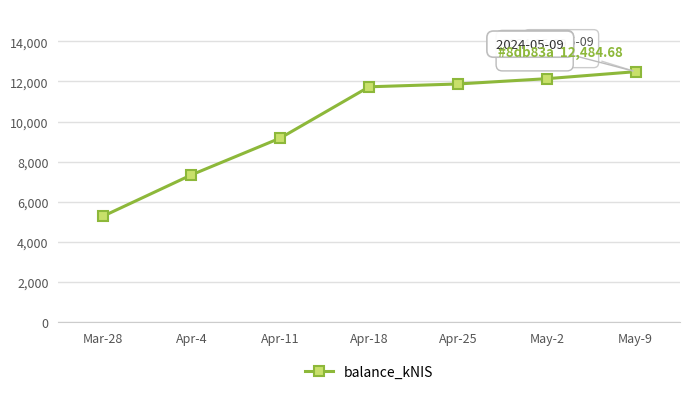

What is the approximate value at May-2?

12135.6